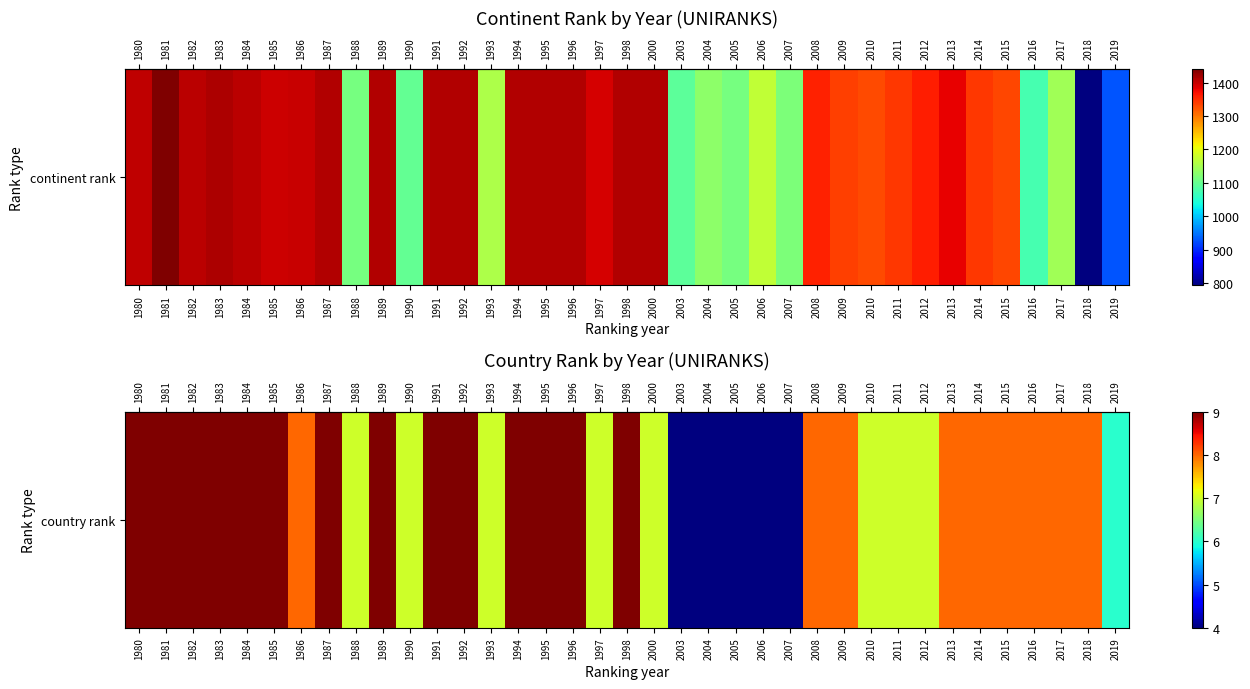

Where is the data nearest to the value 6?

2019